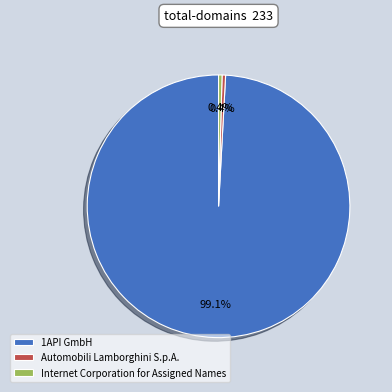

To the nearest percent, what is the difference between the largest and smallest slice percentages?

99%